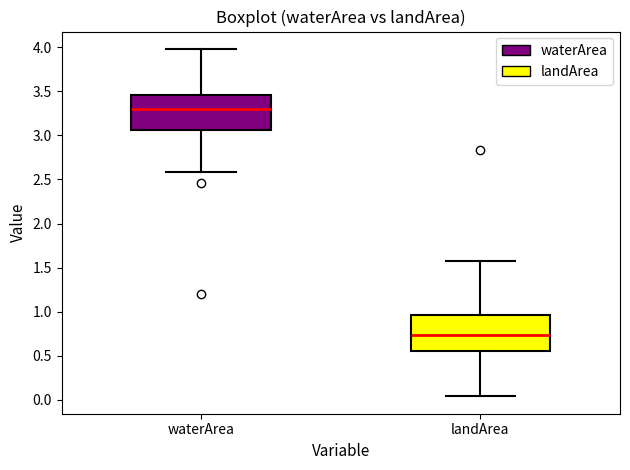

Where does the lower whisker of the box for landArea end on the y-axis? The values are not printed on the chart, so give them approximately, as read against the axis.

0.05